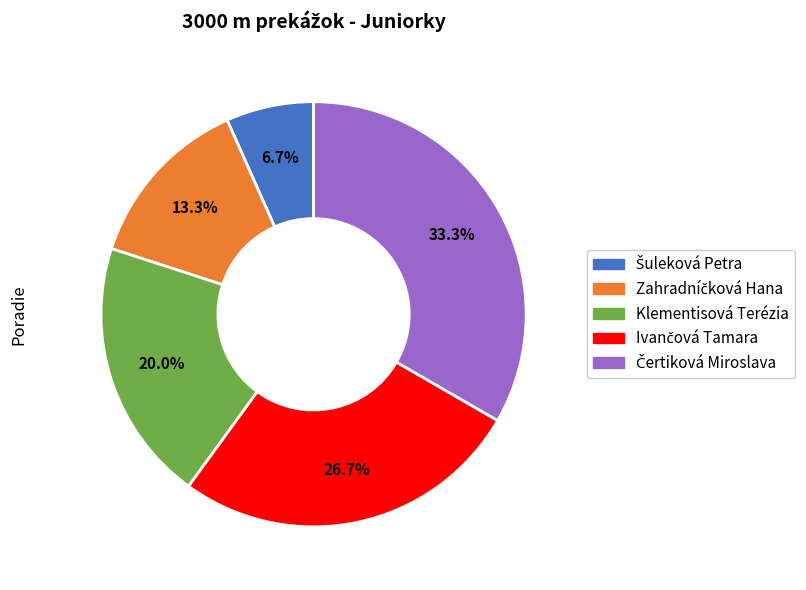

Is there any slice that represents more than half of the pie?

No